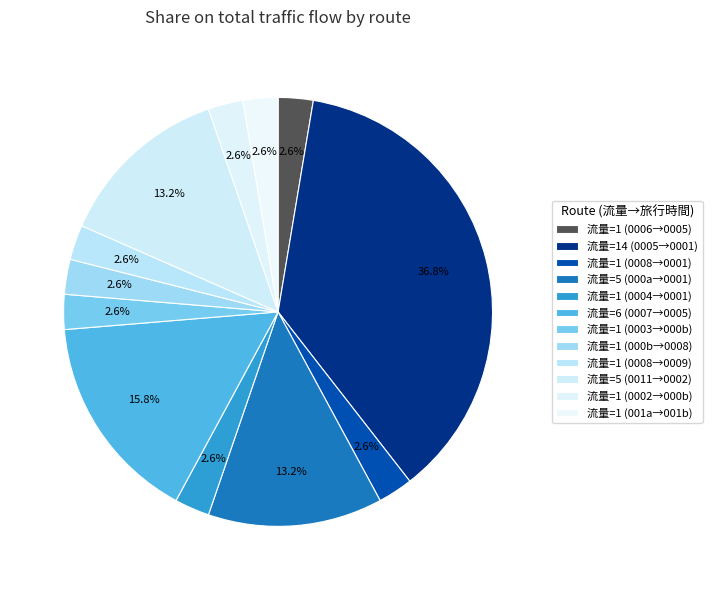

Count the number of slices in the pie.

12